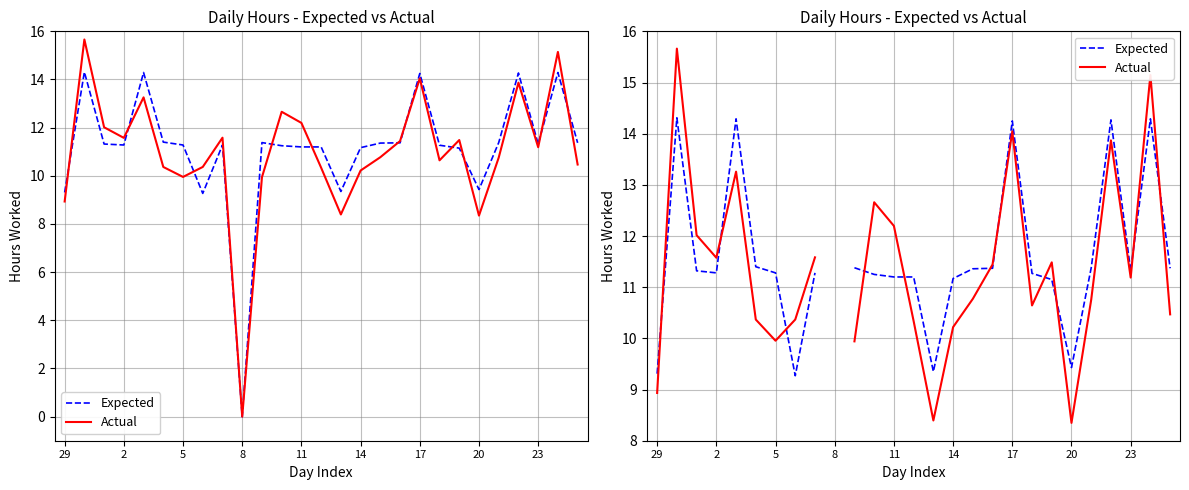

Which series has the widest spread of values?

Actual